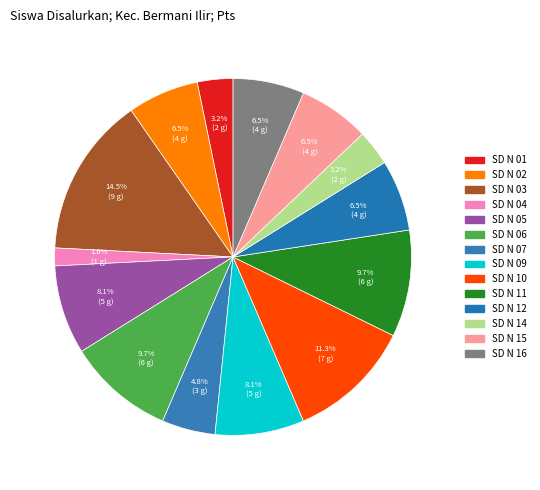

How many segments does this pie chart have?

14